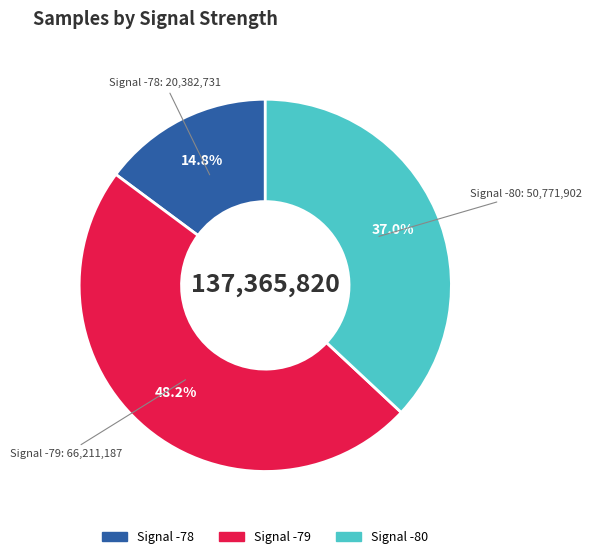

Count the number of slices in the pie.

3